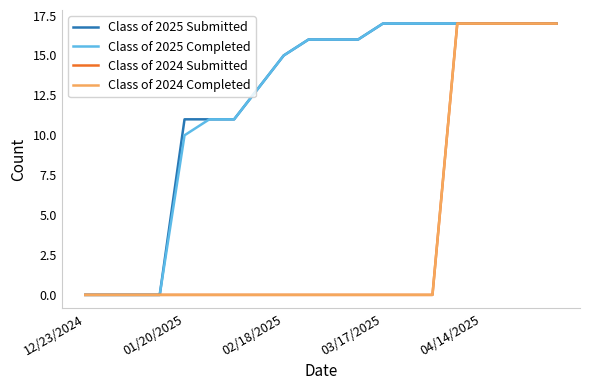

What is the average value of the Class of 2024 Submitted series?

4